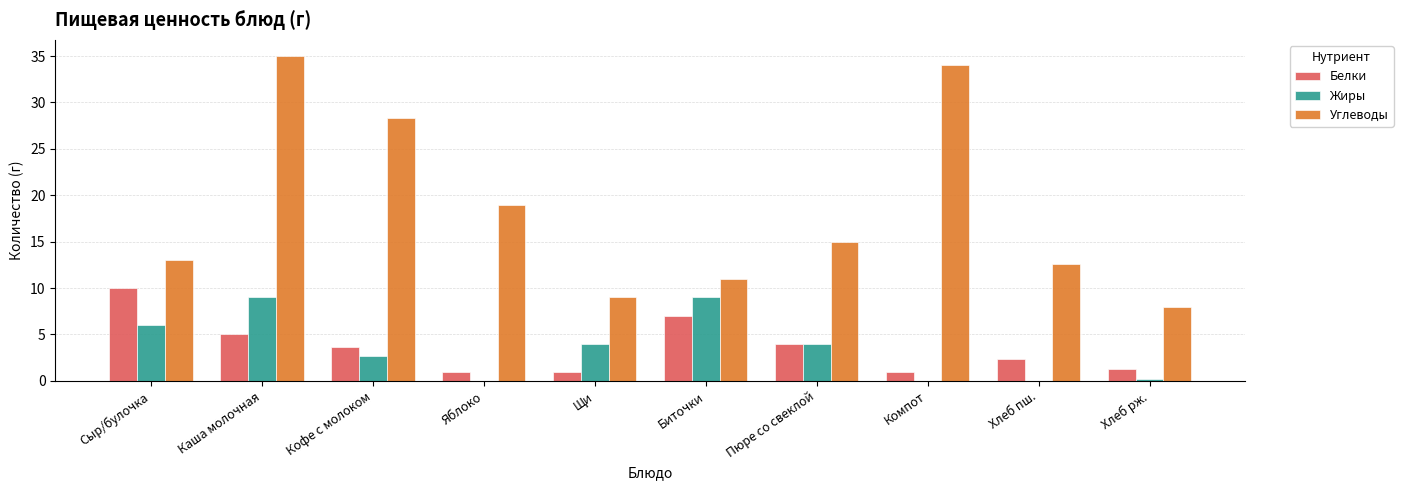

The Жиры series shows 4.8 at Хлеб пш.. True or false?

False